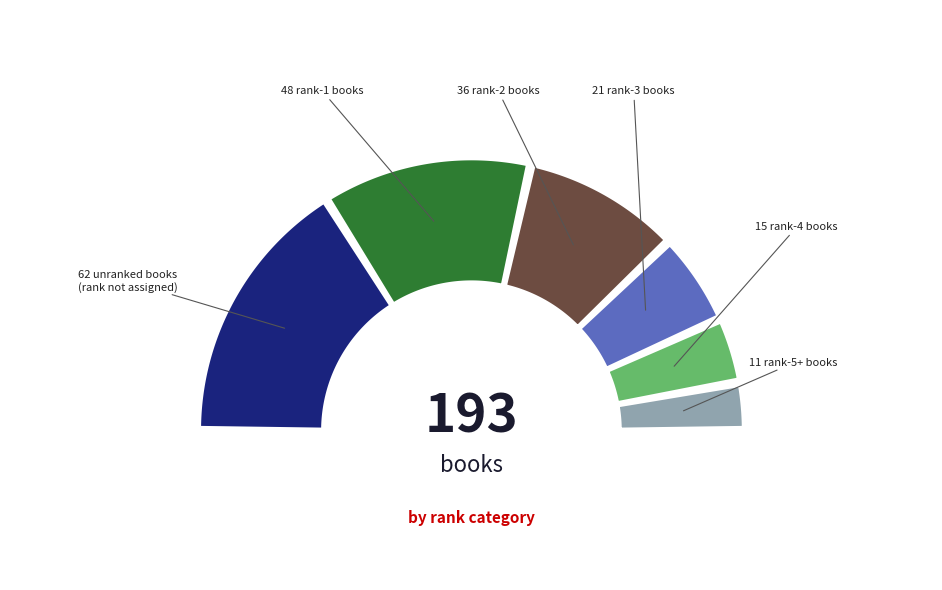

Which category has the smallest portion of the pie?

5+